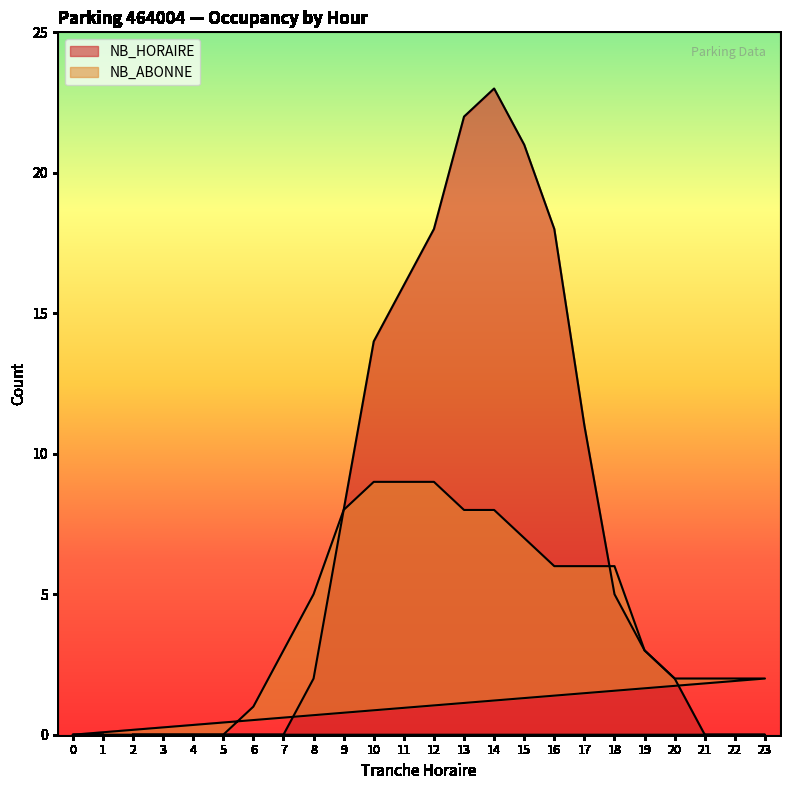

Is the value of NB_HORAIRE at 0 greater than the value of NB_ABONNE at 9?

No